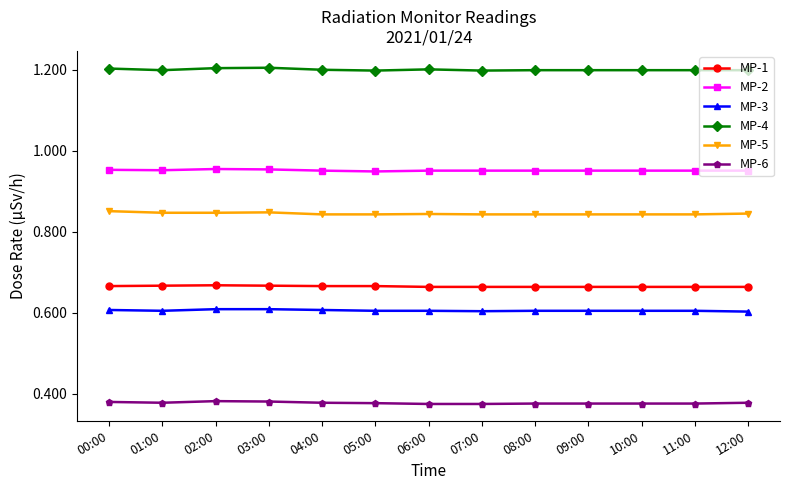

What is the greatest value displayed?

1.2